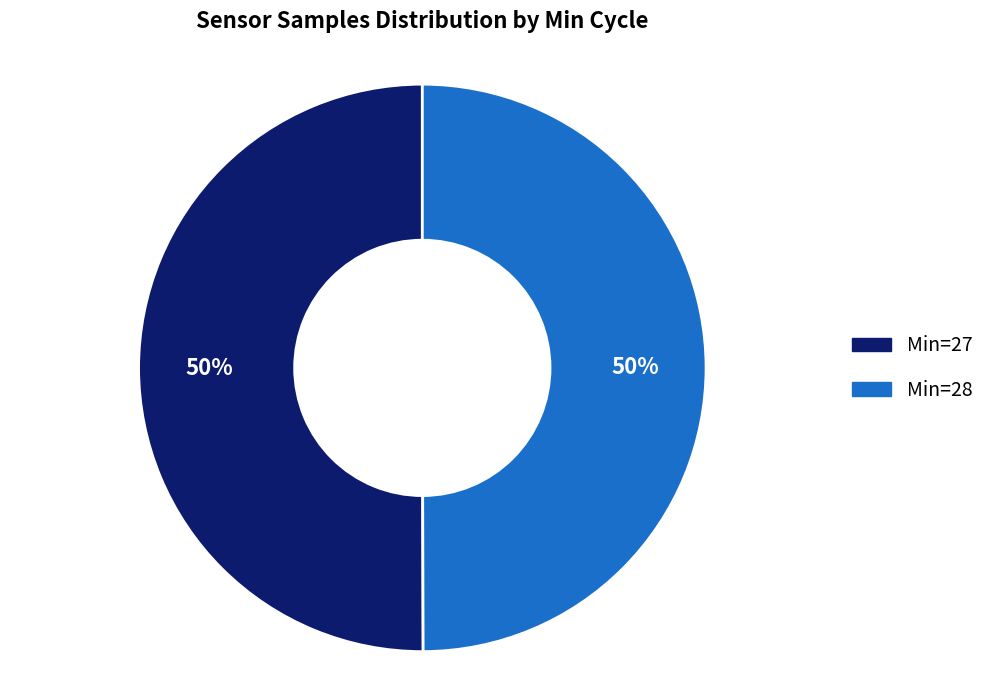

To the nearest percent, what is the average slice percentage?

50%